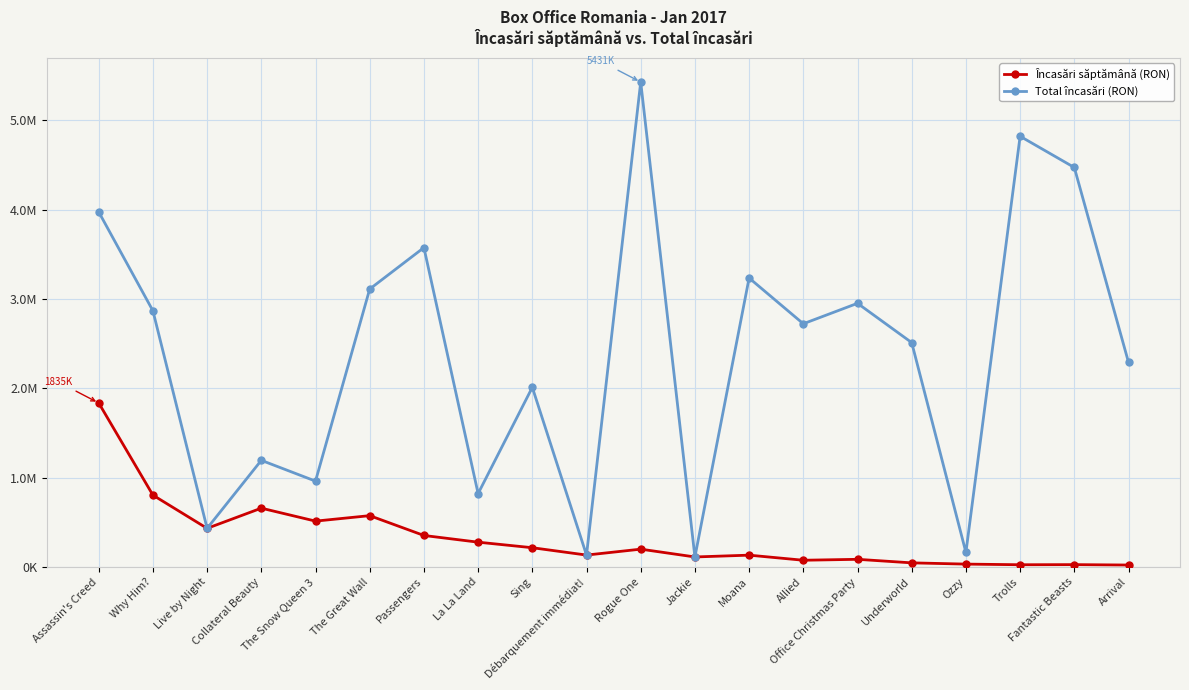

At how many categories does at least one series exceed 3118245?

6